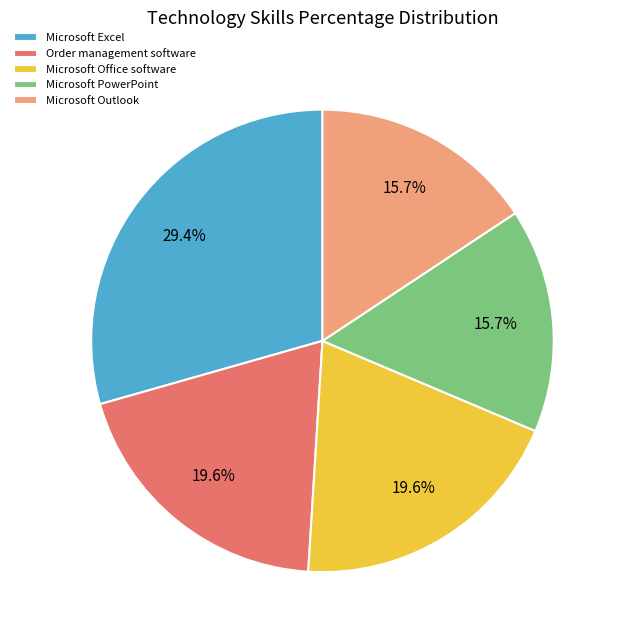

To the nearest percent, what is the difference between the Microsoft Excel and Microsoft Outlook slice percentages?

14%